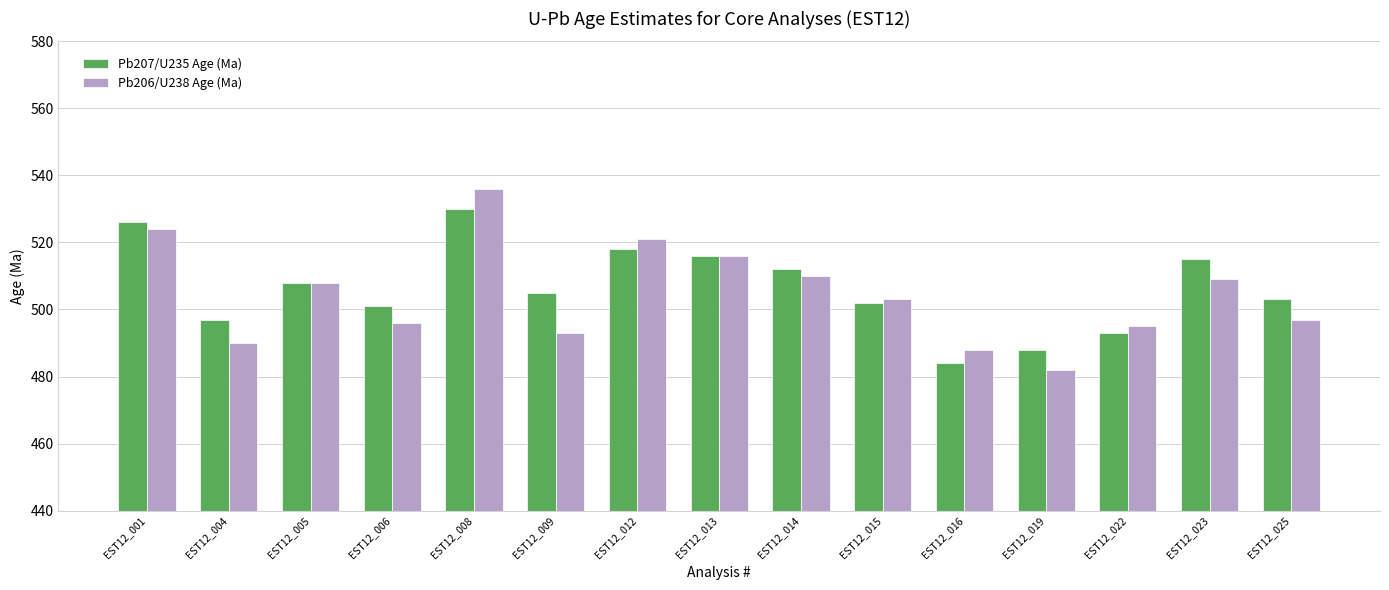

What is the difference between the maximum and second lowest values in the Pb206/U238 Age (Ma) series?

48